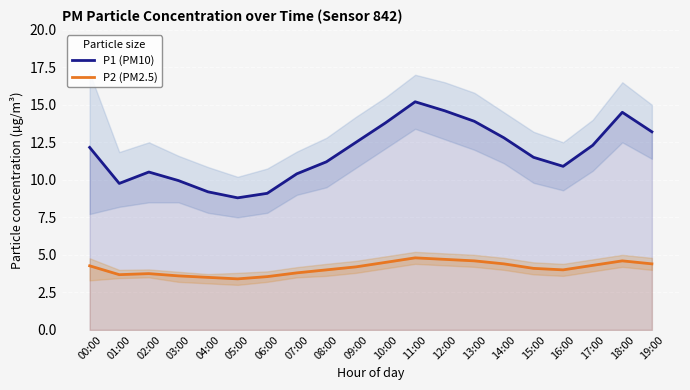

At which label does P1 (PM10) reach its peak?

11:00